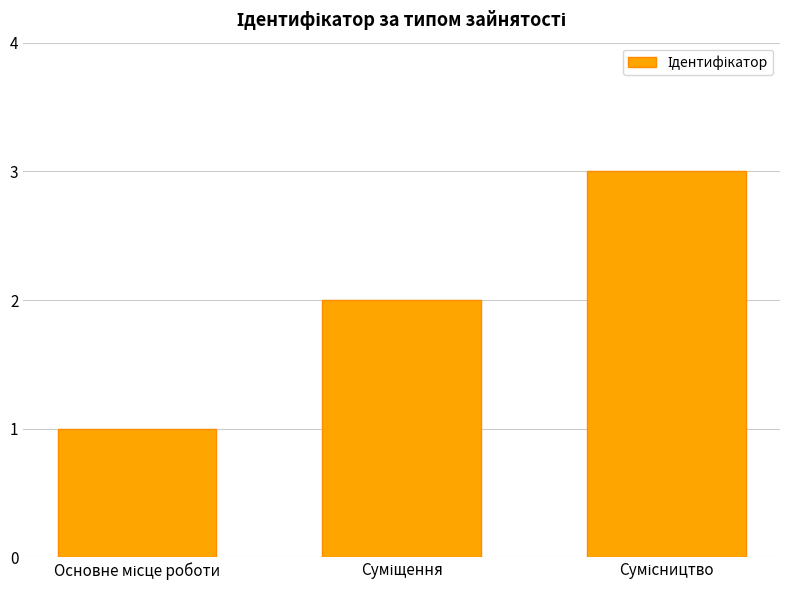

How many series are shown in this chart?

1